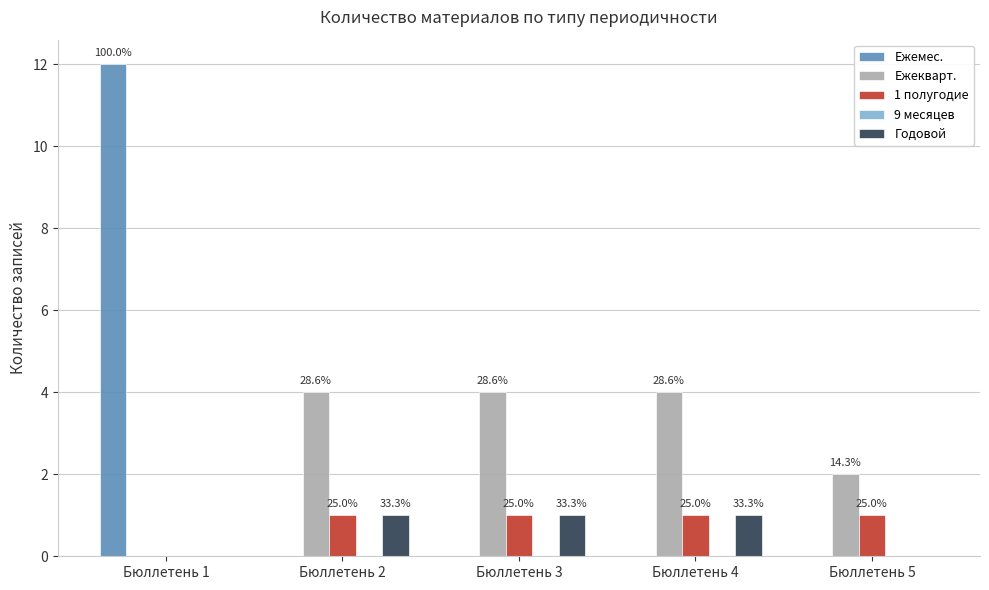

At which label is Ежемес. closest to 6?

Бюллетень 1